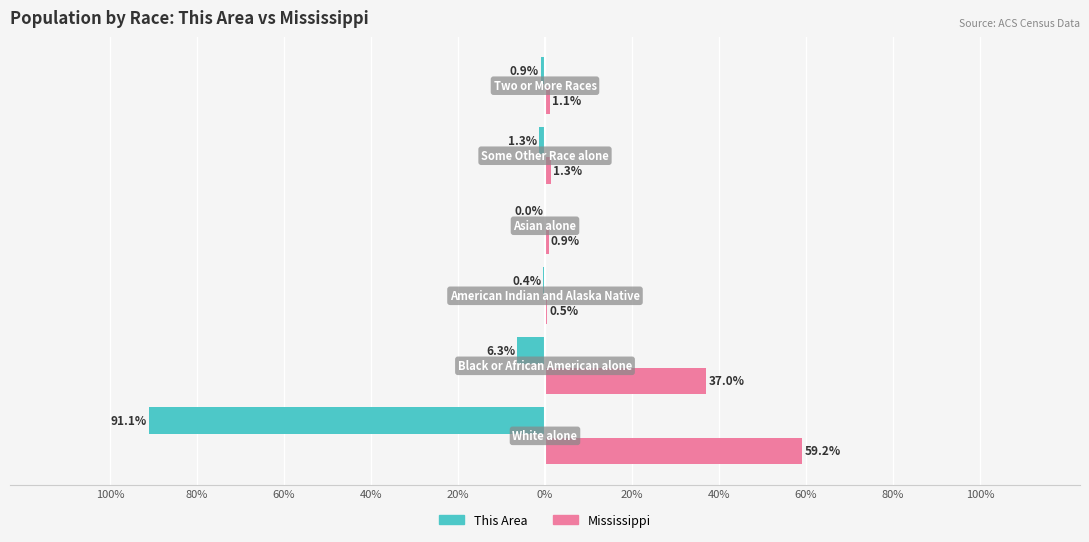

What are all the series names shown in the legend?

This Area, Mississippi